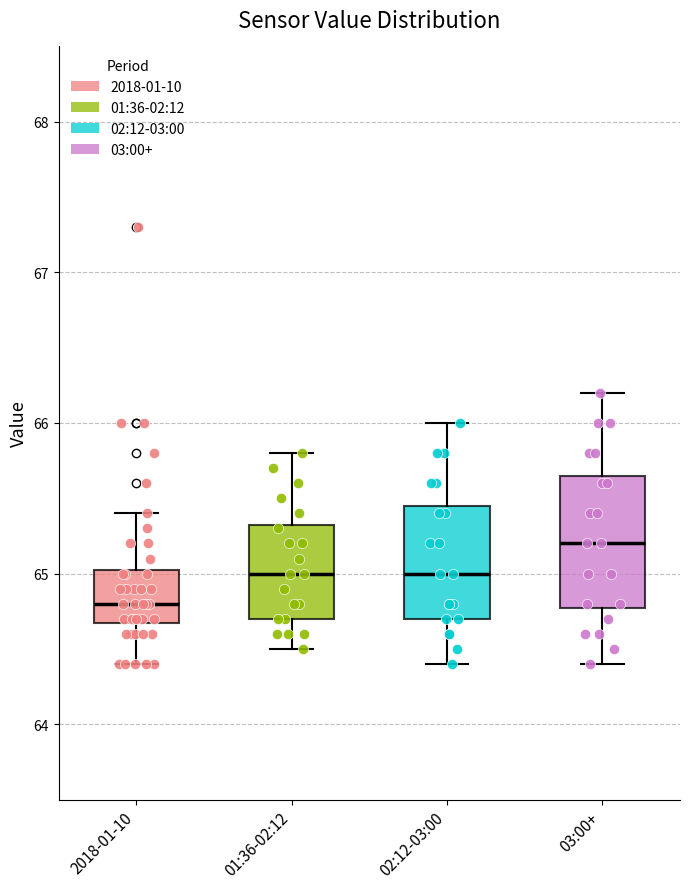

Reading left to right, read every box against the y-axis: the position of its median line, the range the box covers, and the ends of its whiskers. The values are not printed on the chart, so give them approximately, as read against the axis.

2018-01-10: median 64.8, box 64.7 to 65.0, whiskers 64.4 to 65.4
01:36-02:12: median 65.0, box 64.7 to 65.3, whiskers 64.5 to 65.8
02:12-03:00: median 65.0, box 64.7 to 65.5, whiskers 64.4 to 66.0
03:00+: median 65.2, box 64.8 to 65.7, whiskers 64.4 to 66.2